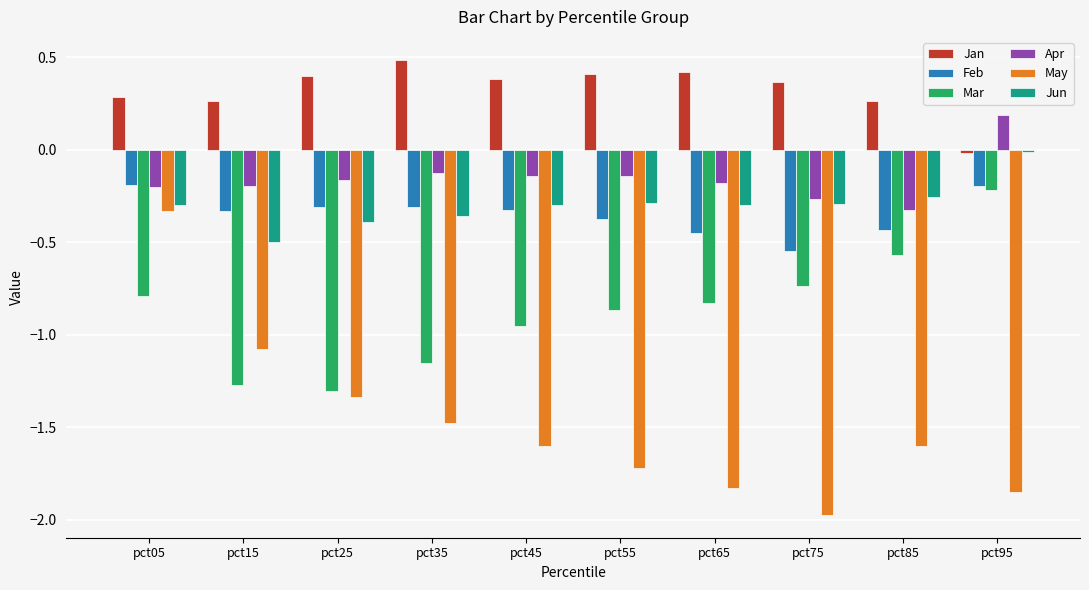

How many values in the May series exceed -1?

1